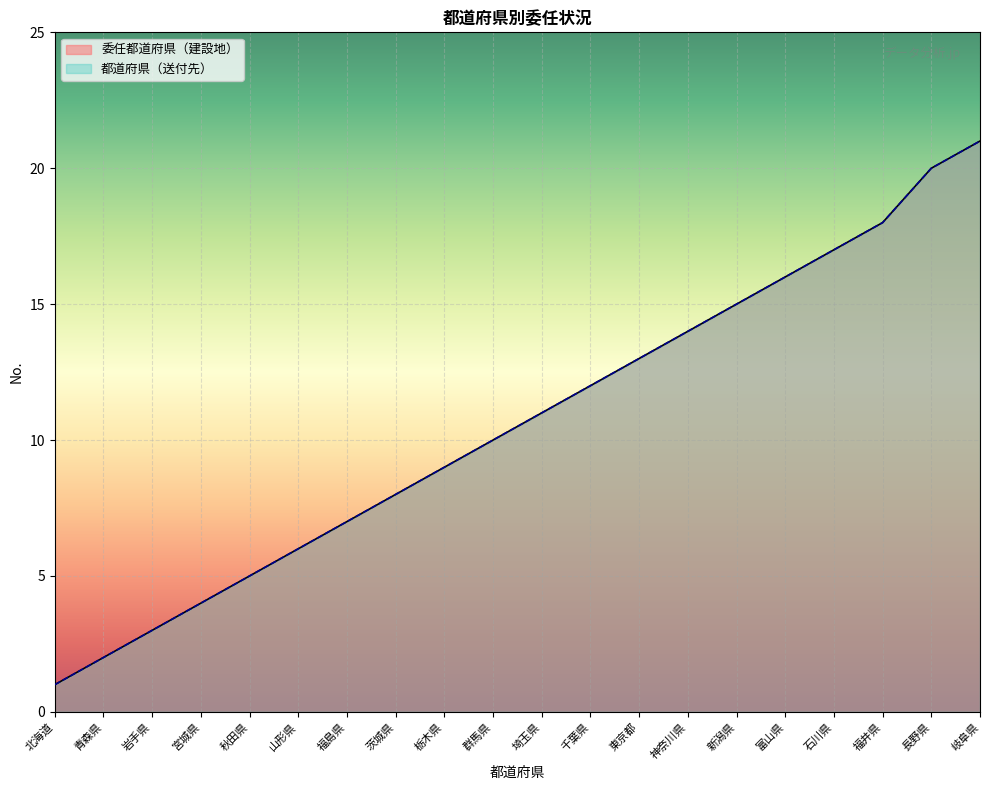

Where does the 委任都道府県（建設地）委任数 series first go above 11?

千葉県